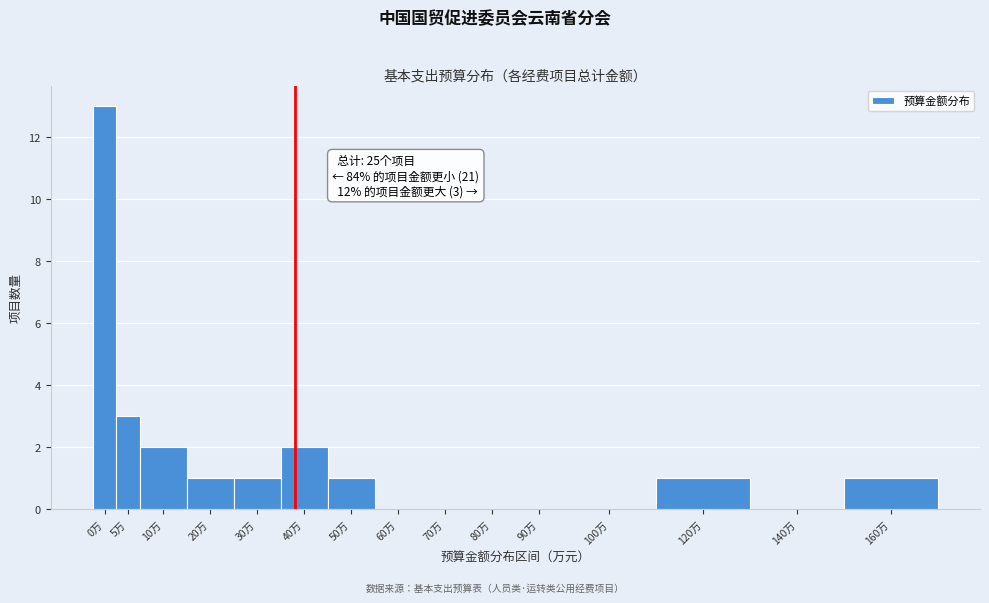

Reading left to right, transcribe all the data shown in this chart.

0万=13	5万=3	10万=2	20万=1	30万=1	40万=2	50万=1	60万=0	70万=0	80万=0	90万=0	100万=0	120万=1	140万=0	160万=1